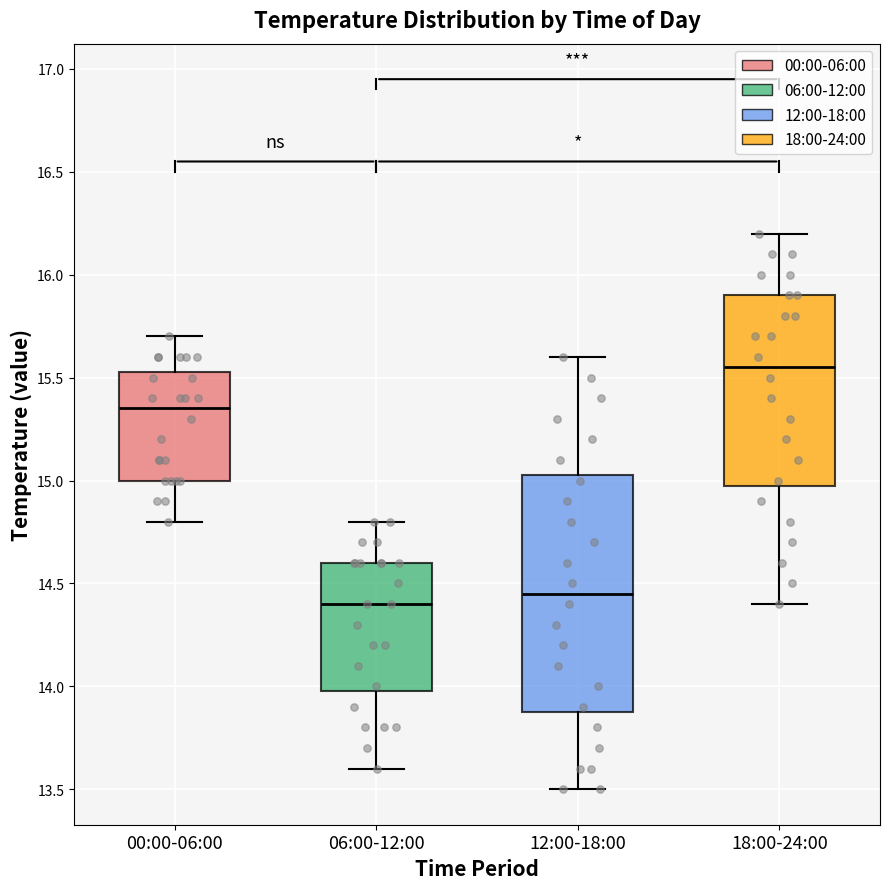

Comparing the boxes themselves (not the whiskers), which one is the tallest?

12:00-18:00